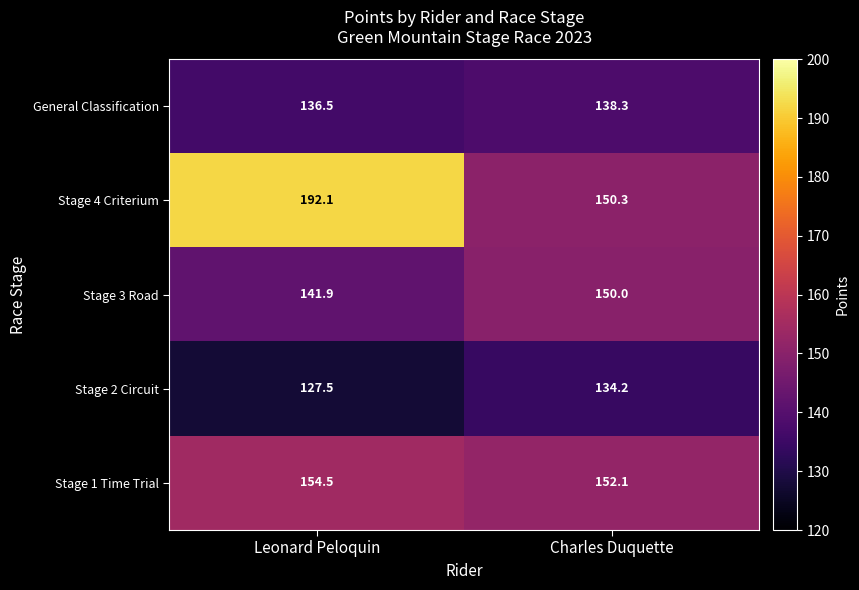

Which category has the lowest value in the Stage 1 Time Trial series?

Charles Duquette